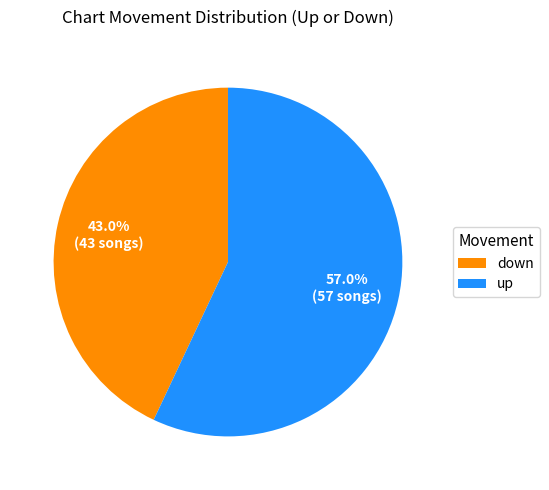

Is down the majority of the pie?

No